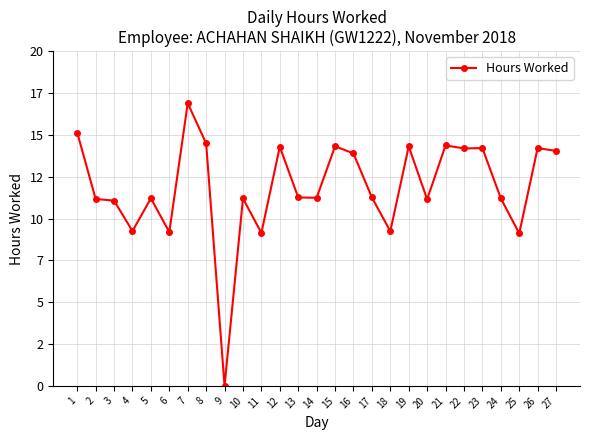

What is the average value?

11.9